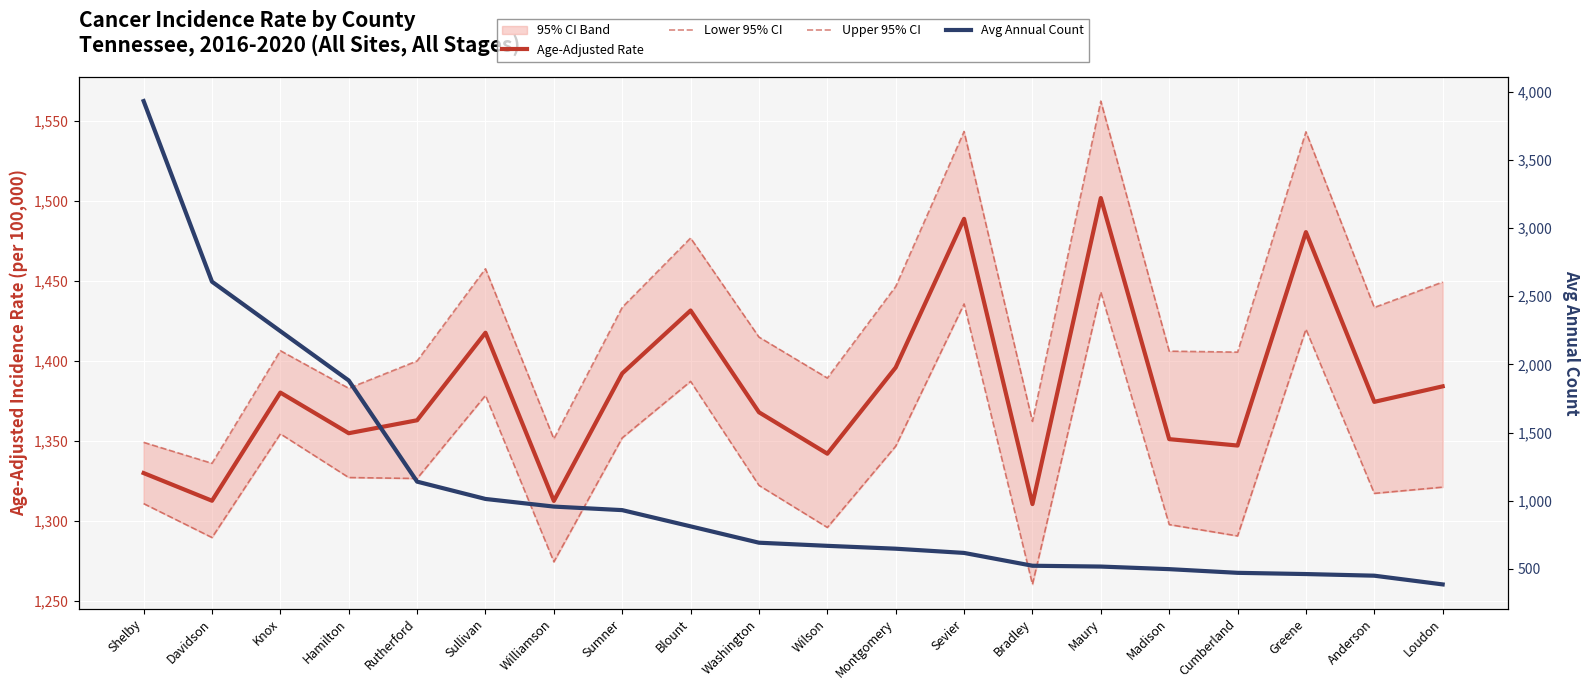

At which label is Upper 95% CI closest to 1449?

Loudon